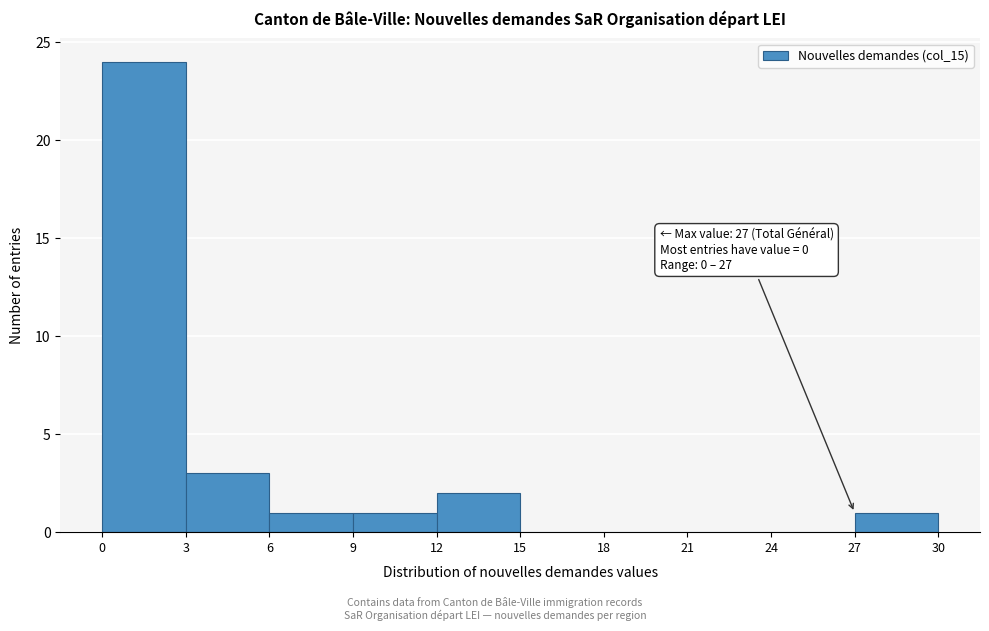

Which range on the x-axis has the tallest bar?

0 to 3